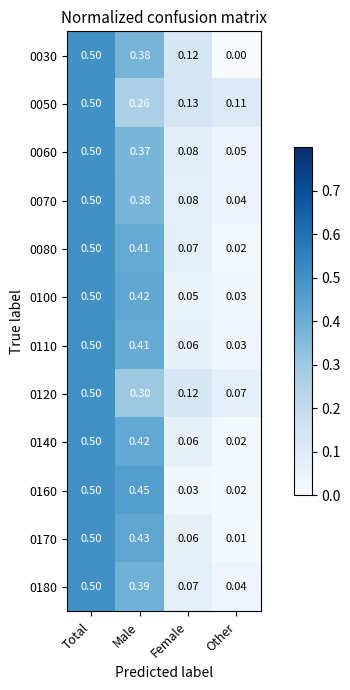

At which category is the sum across all series the highest?

Total